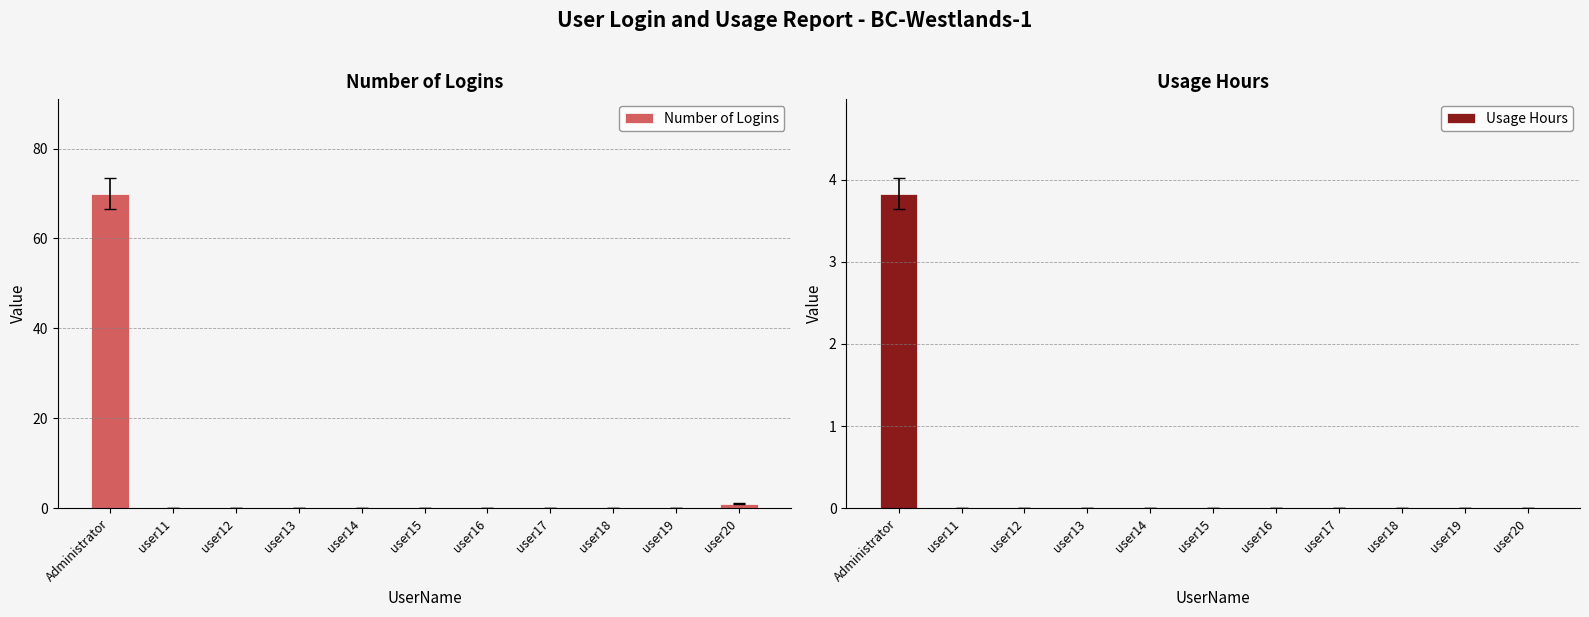

Is the value of Number of Logins at user19 greater than the value of Usage Hours at user20?

No